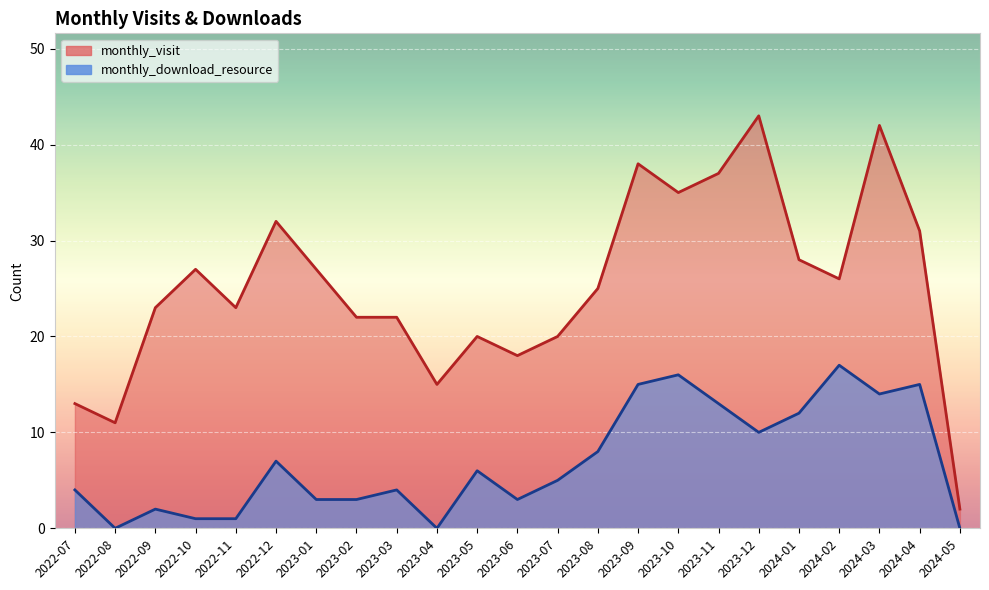

What are all the series names shown in the legend?

monthly_visit, monthly_download_resource